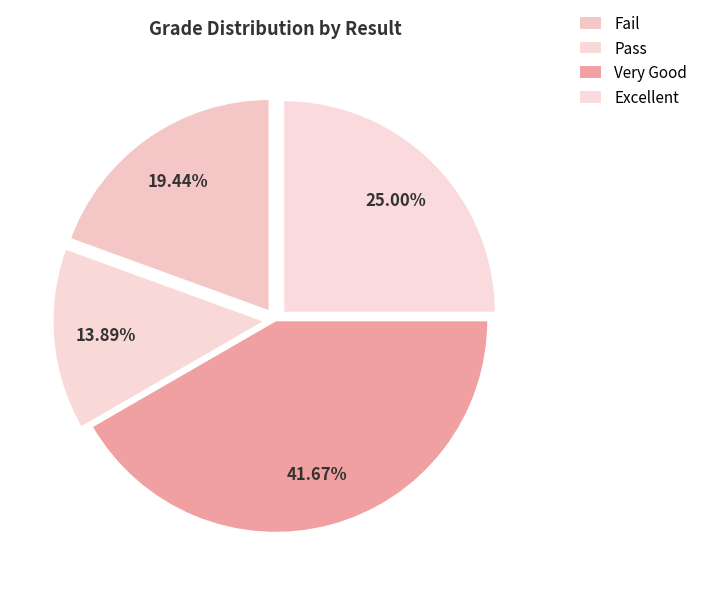

True or false: Excellent accounts for 25% of the total.

True